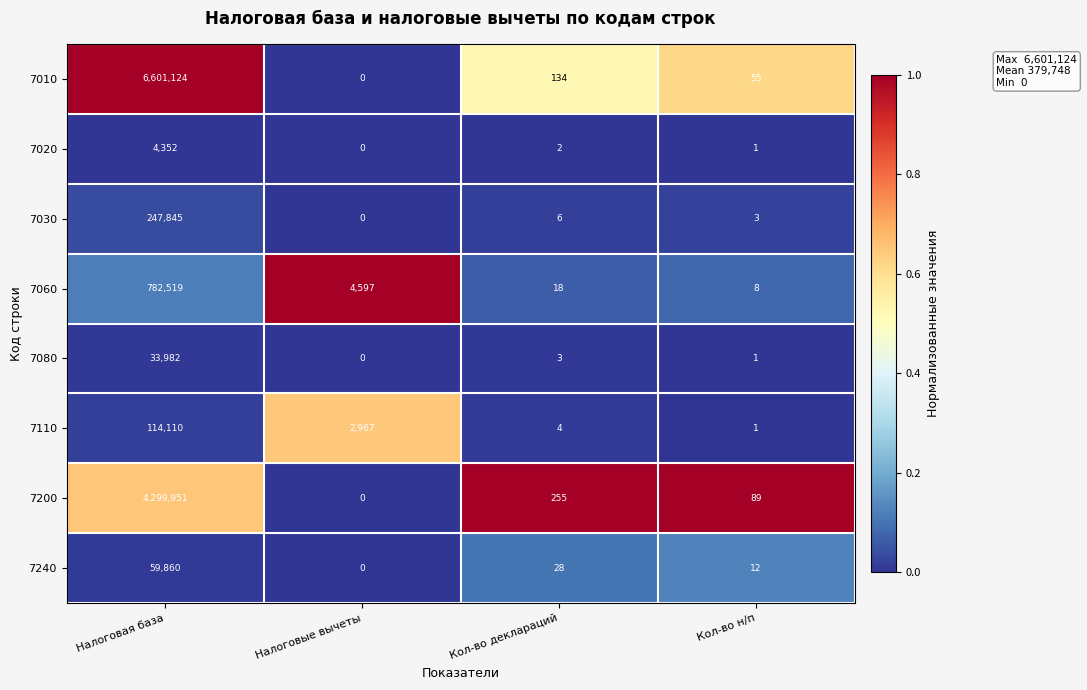

At which label does 7030 reach its peak?

Налоговая база